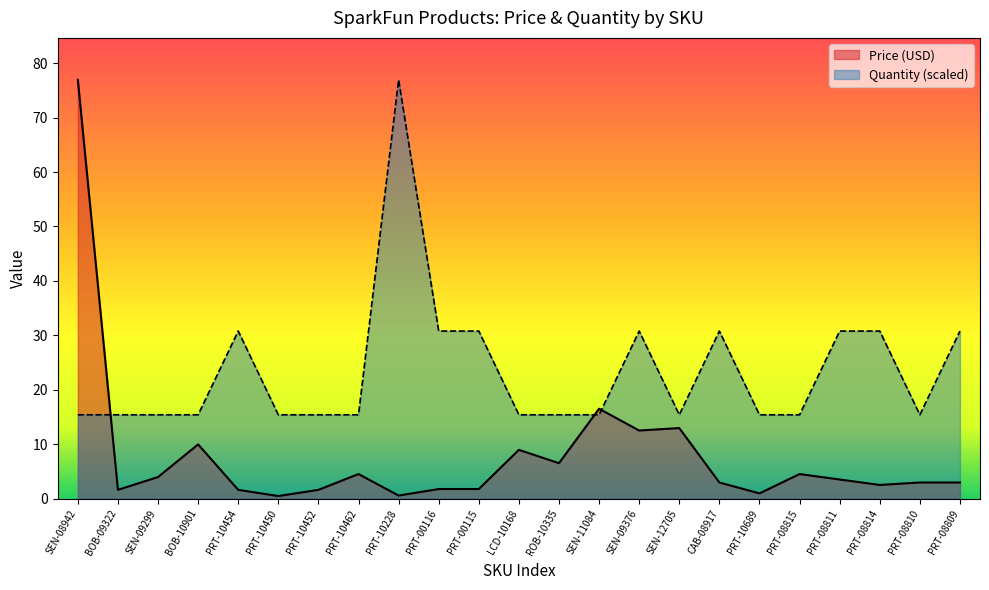

What is the value of the Price (USD) point at the 16th from the left?

12.9